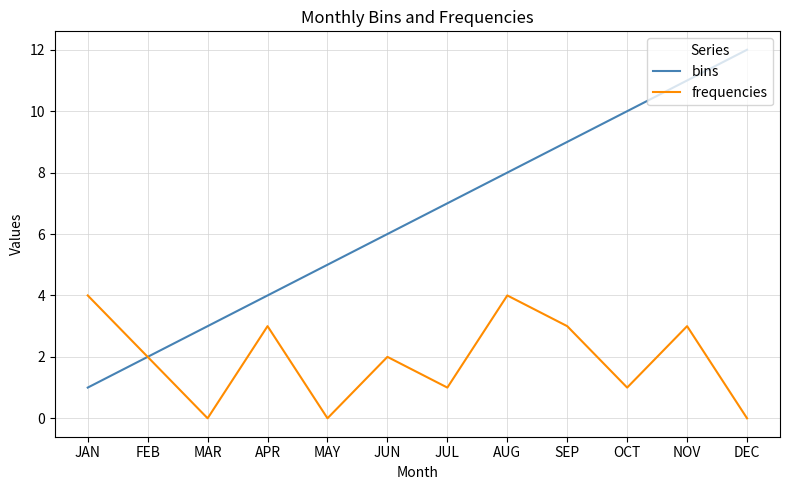

Is the value of frequencies at SEP greater than the value of bins at JUL?

No